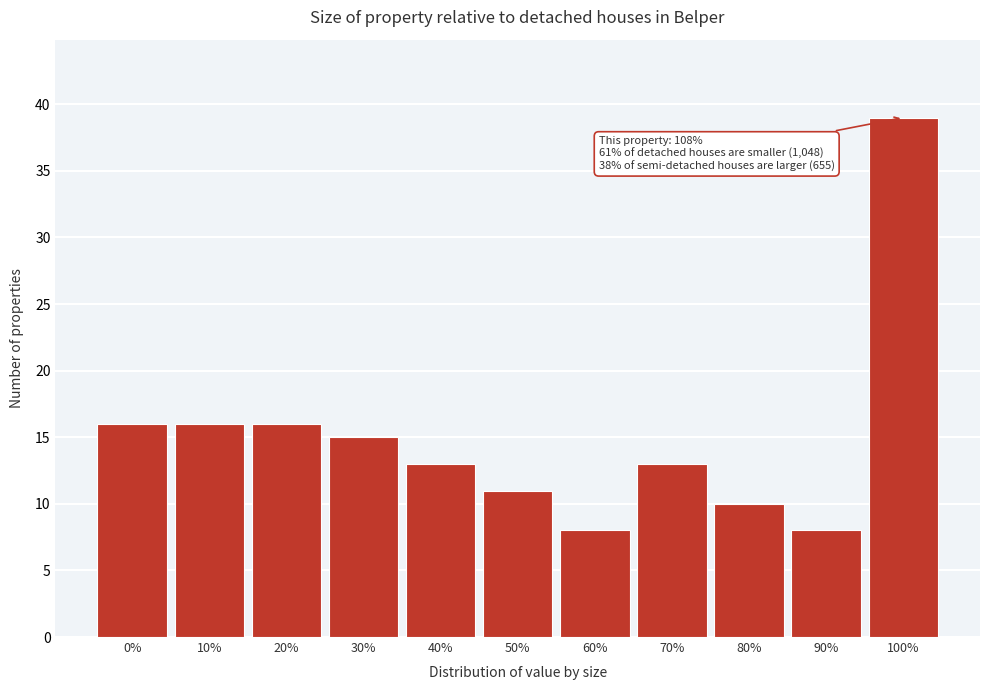

Reading right to left, extract all data points from this chart.

100%=39	90%=8	80%=10	70%=13	60%=8	50%=11	40%=13	30%=15	20%=16	10%=16	0%=16